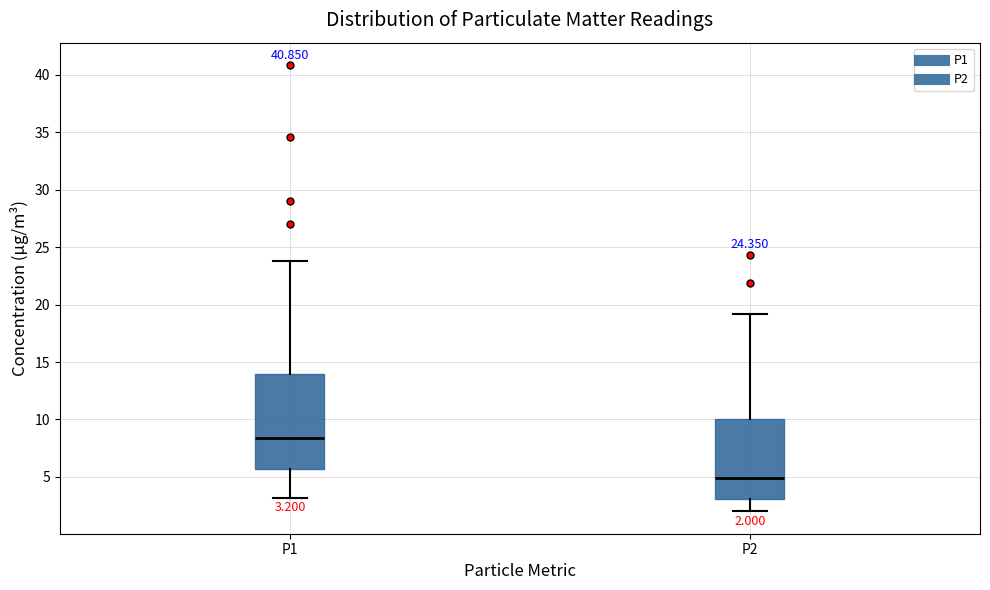

Which box has the highest median line?

P1